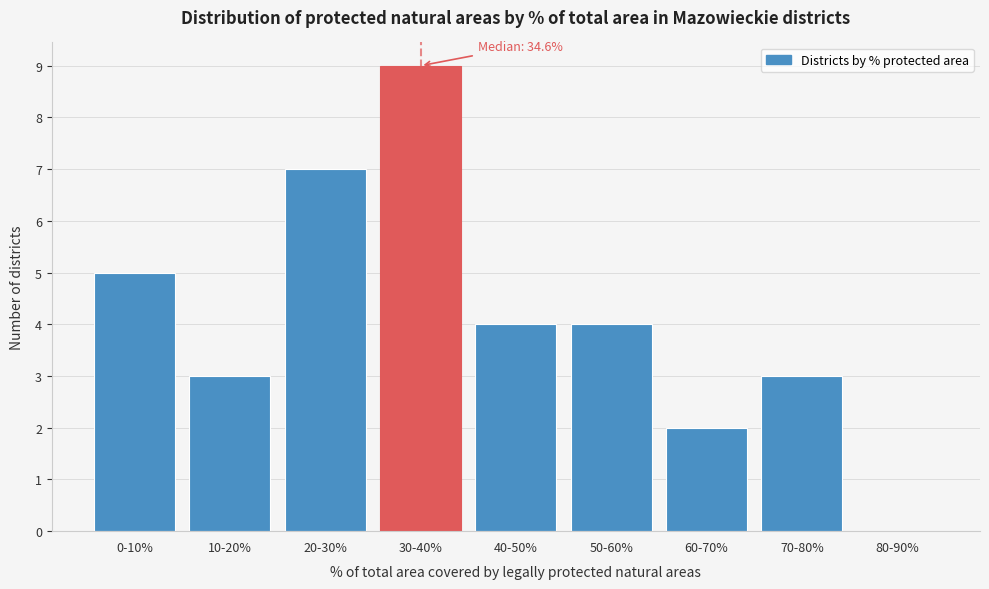

Reading left to right, what are all the values shown in this chart?

0-10%=5	10-20%=3	20-30%=7	30-40%=9	40-50%=4	50-60%=4	60-70%=2	70-80%=3	80-90%=0